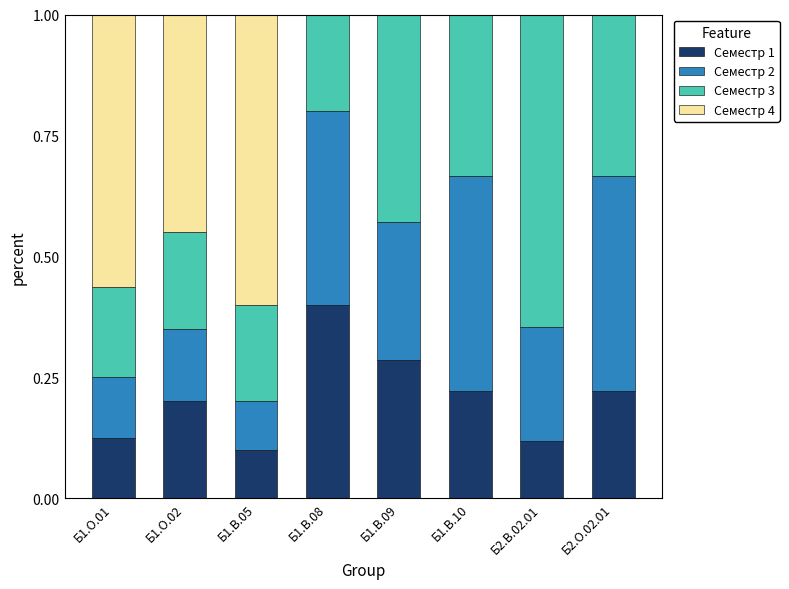

Does the chart contain stacked bars?

Yes